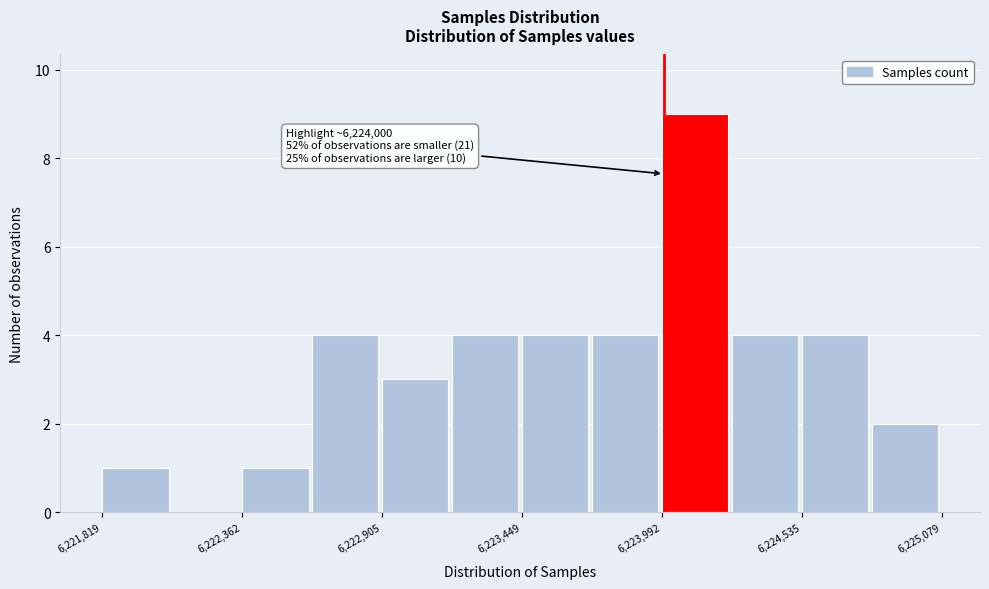

Around what value on the x-axis is the tallest bar? Give the approximate position of its centre, as read against the axis.

6224100